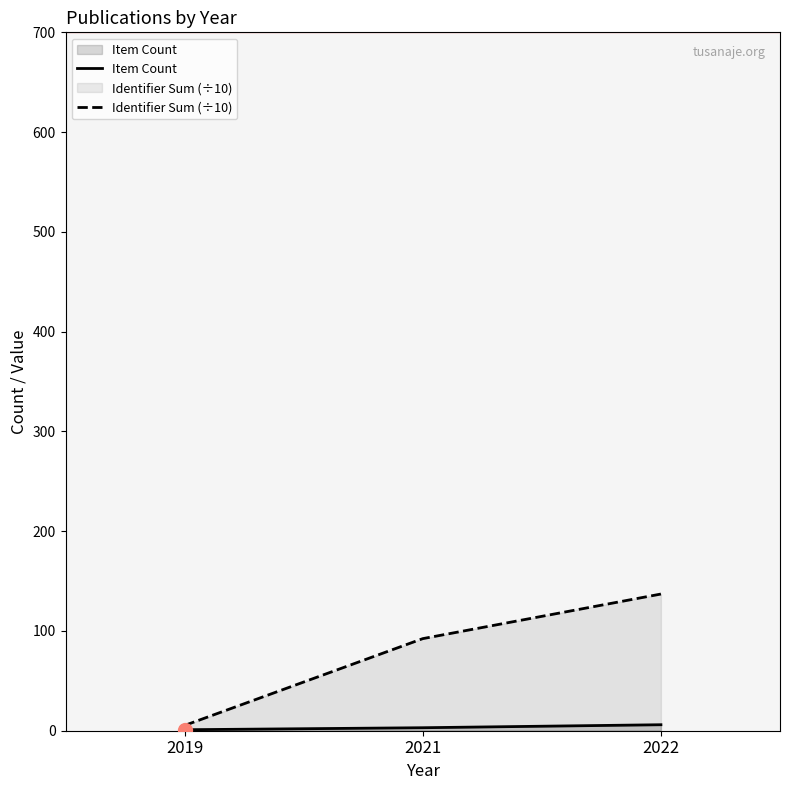

Which series reaches the minimum Y coordinate?

Item Count